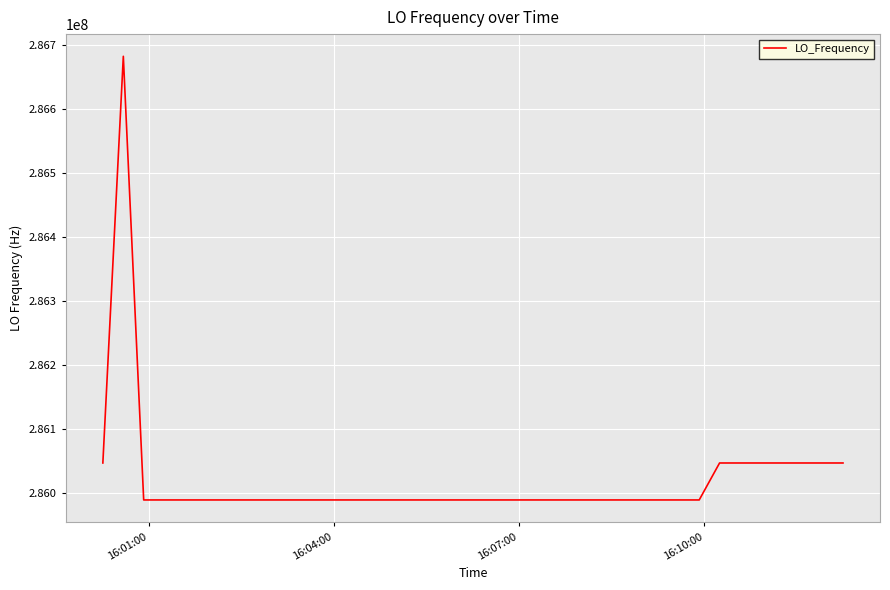

What is the difference between the maximum and minimum values?

693487.6